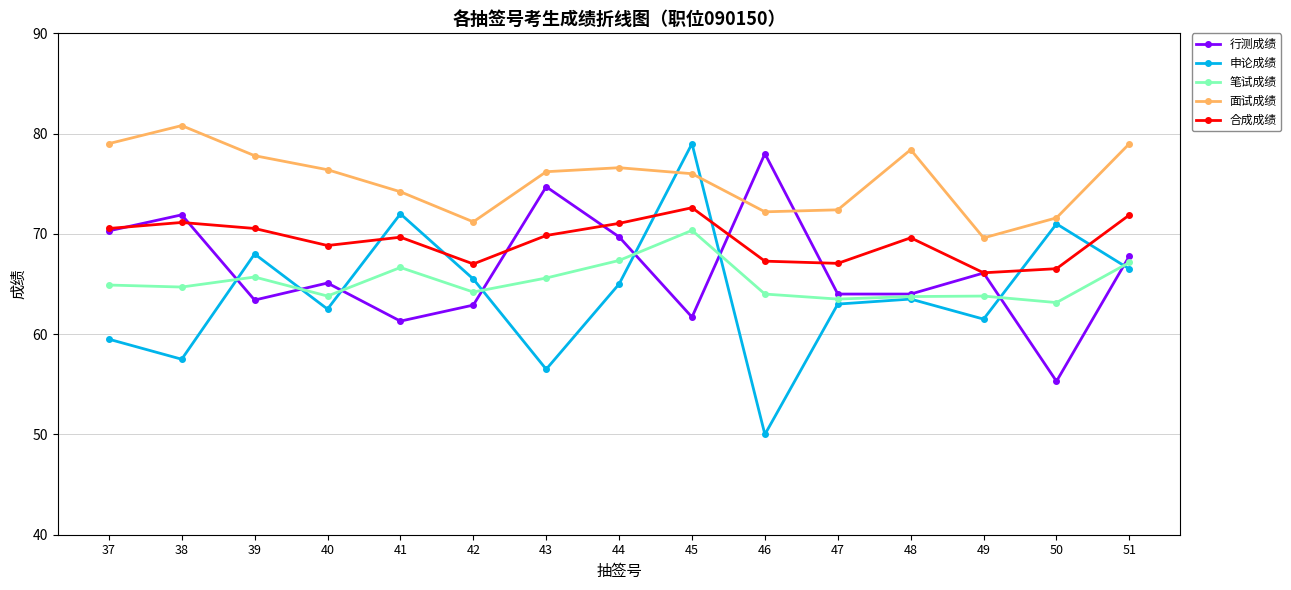

The 面试成绩 series shows 105.4 at 46. True or false?

False